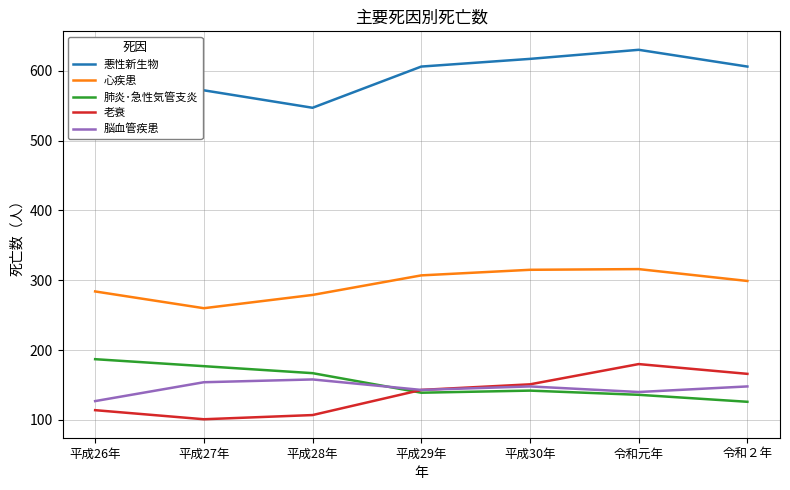

What is the maximum value shown in the chart?

630